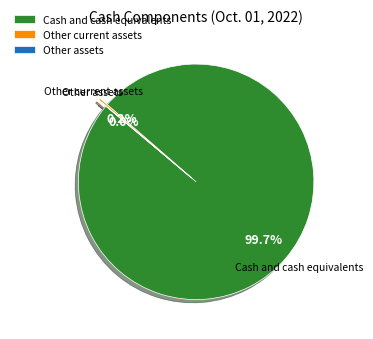

Is there a majority slice in this chart?

Yes